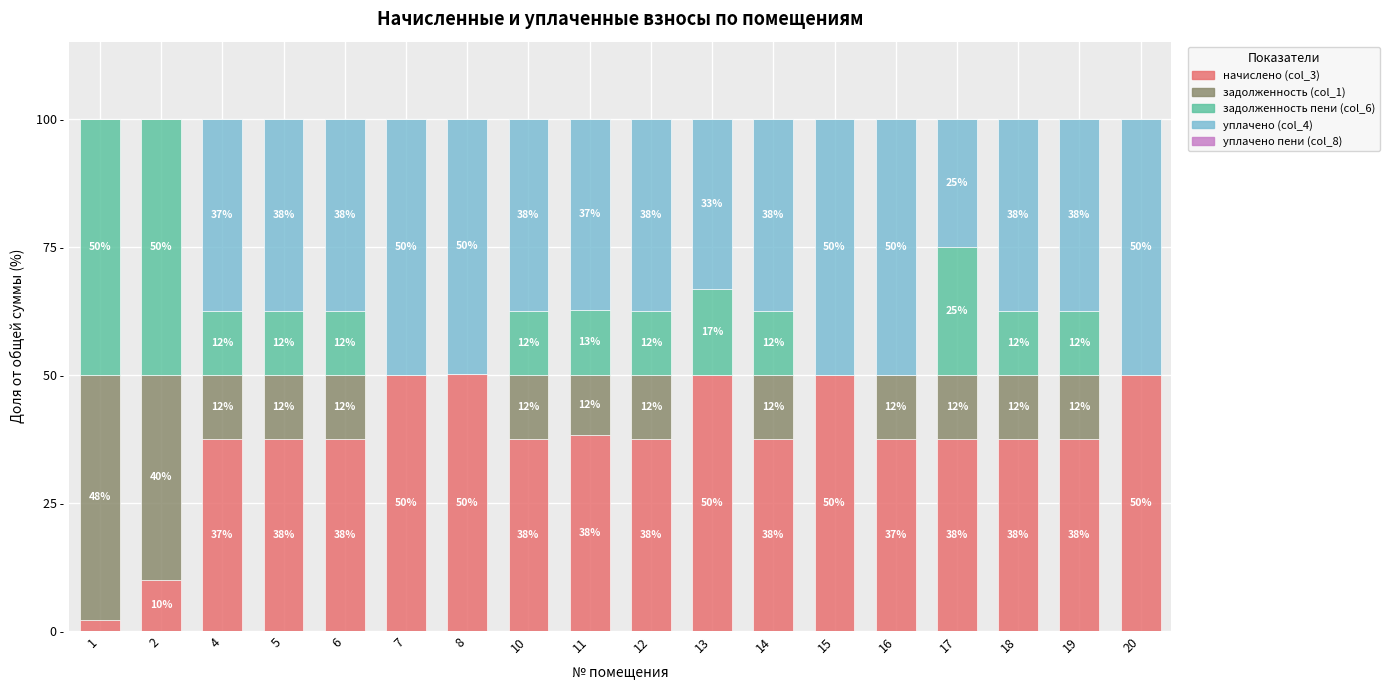

What is the difference between the maximum and minimum values in the уплачено (col_4) series?

50.0